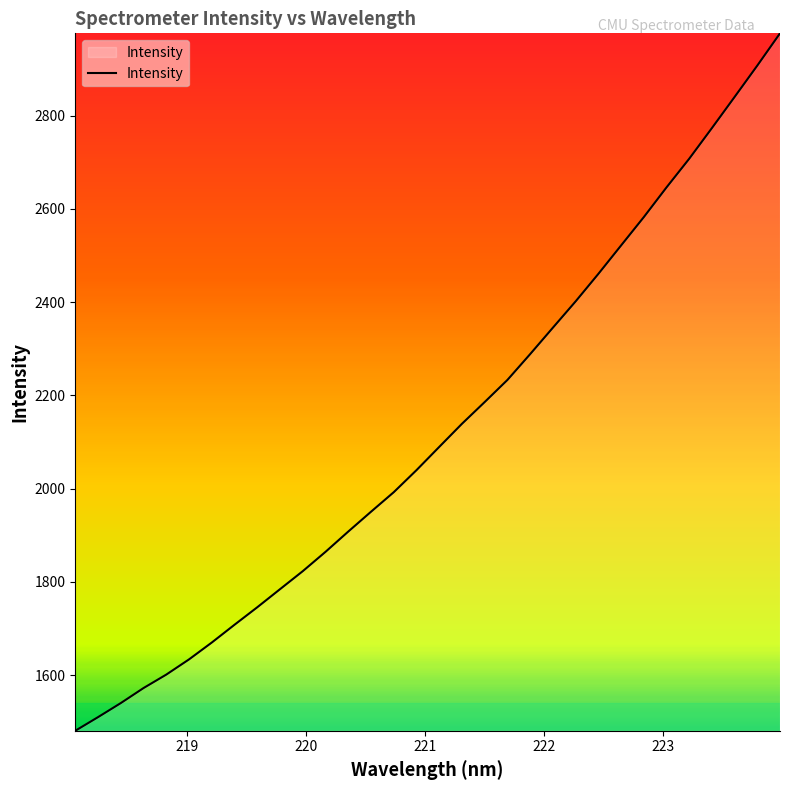

What is the minimum value shown in the chart?

1480.6